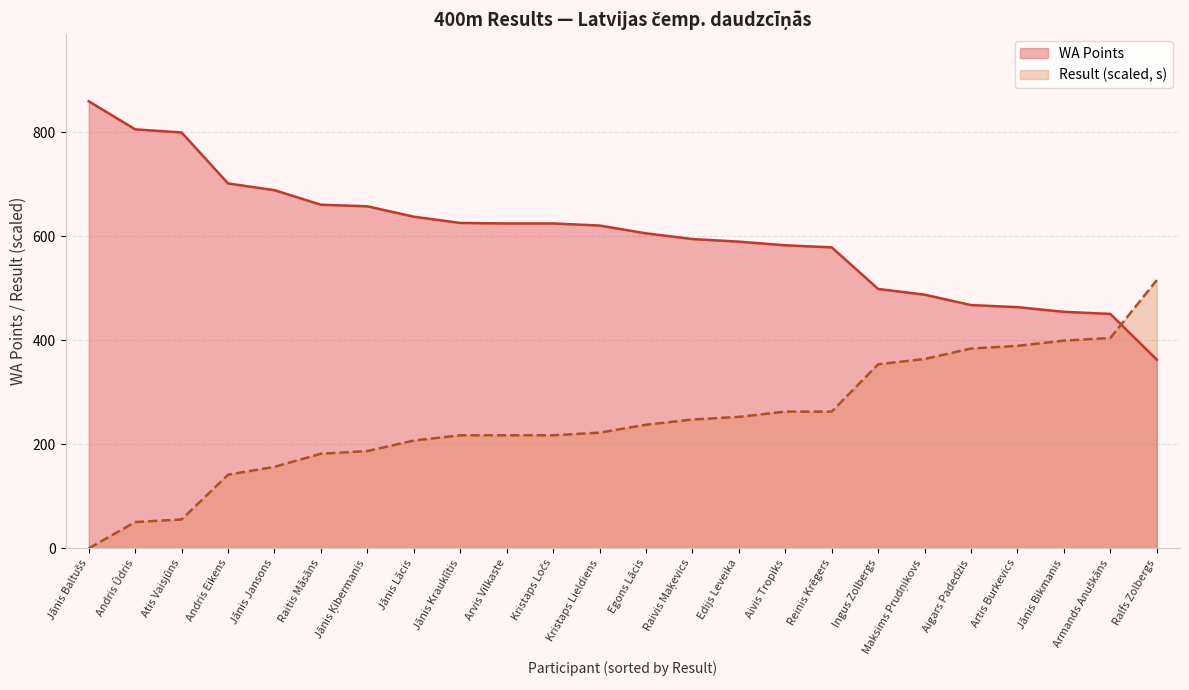

True or false: WA has a value of 590.0 at Edijs Leveika.

True